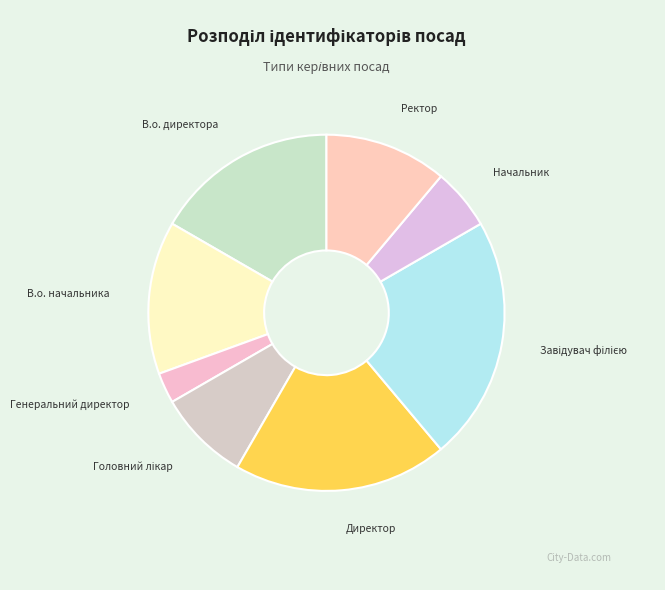

Is В.о. начальника the majority of the pie?

No